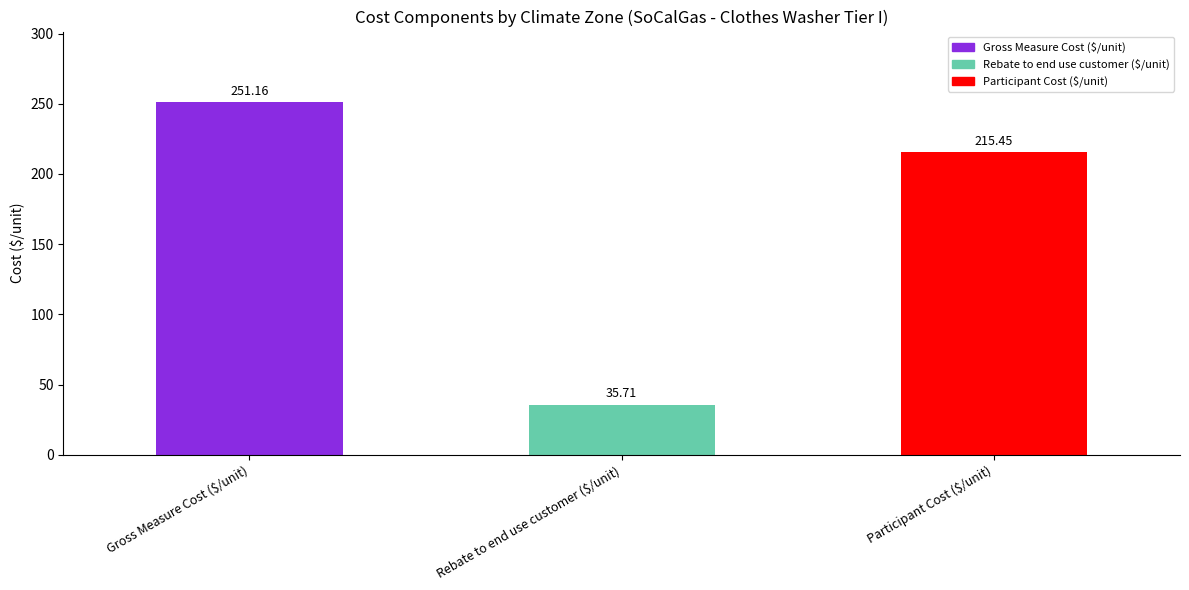

Which series has the widest spread of values?

Gross Measure Cost